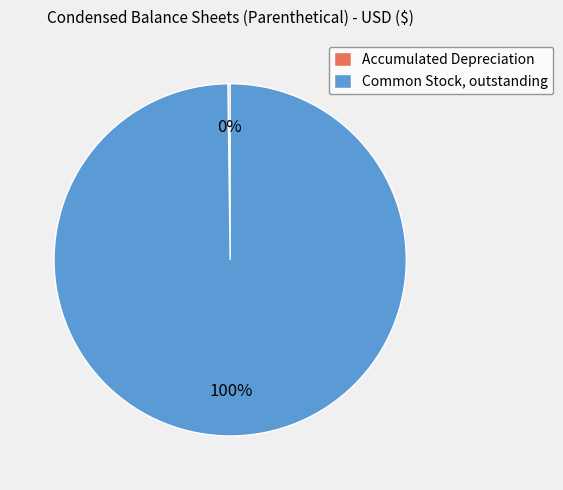

Is there any slice that represents more than half of the pie?

Yes